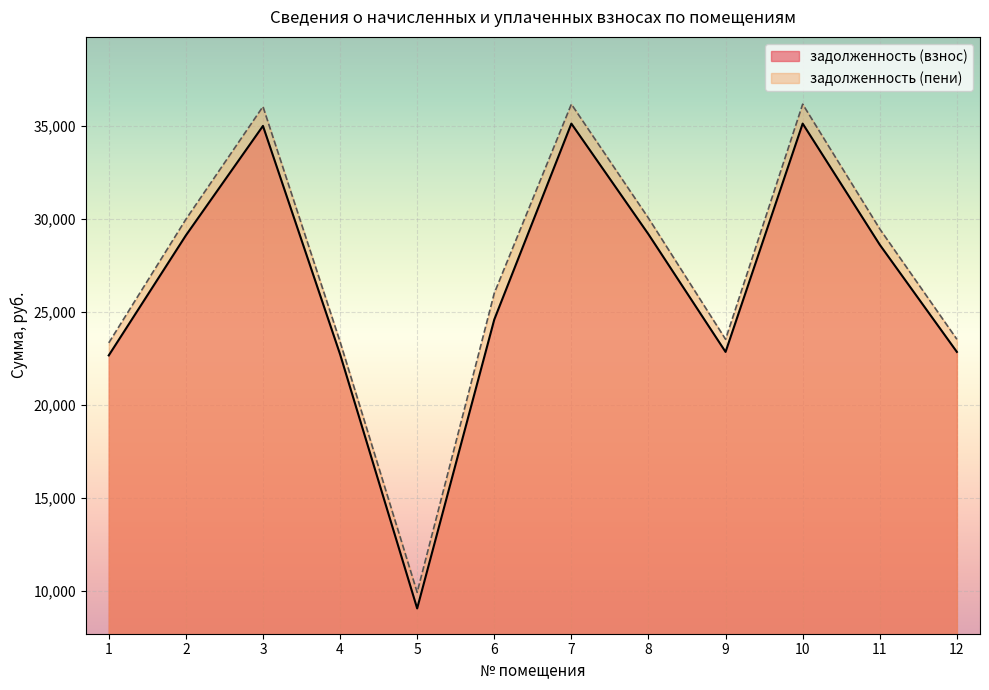

List the series in order of their overall mean, lowest first.

задолженность (взнос), задолженность (пени)